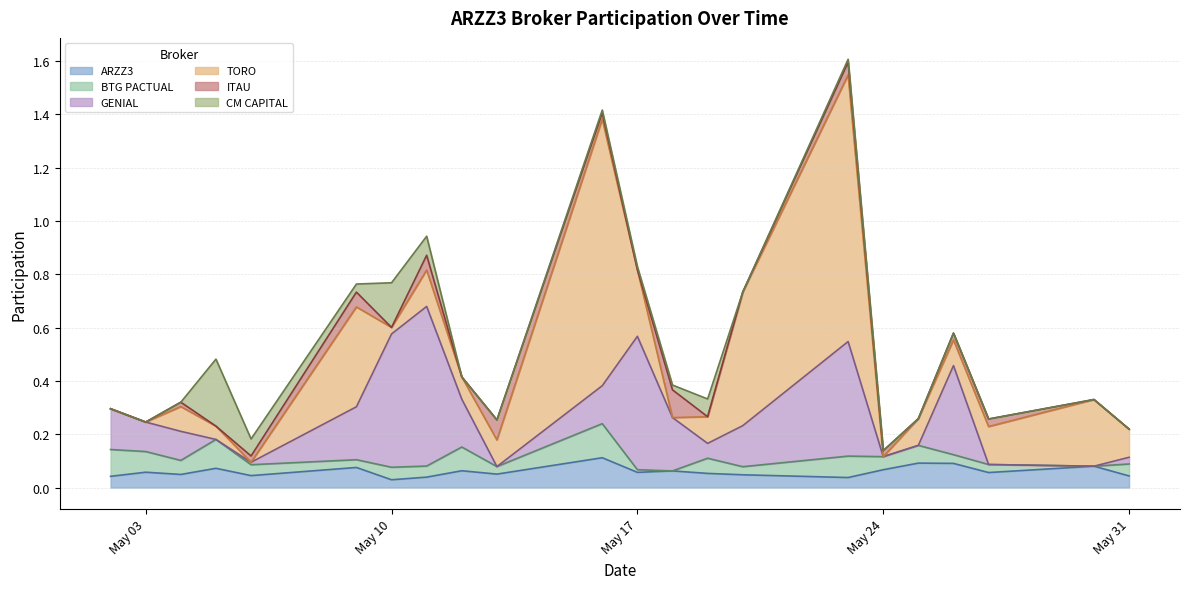

Reading left to right, extract all data points from this chart.

ARZZ3: 0.0	0.1	0.0	0.1	0.0	0.1	0.0	0.0	0.1	0.1	0.1	0.1	0.1	0.1	0.0	0.0	0.1	0.1	0.1	0.1	0.1	0.0
BTG PACTUAL: 0.1	0.1	0.1	0.1	0.0	0.0	0.0	0.0	0.1	0.0	0.1	0.0	0.0	0.1	0.0	0.1	0.0	0.1	0.0	0.0	0.0	0.0
GENIAL: 0.2	0.1	0.1	0.0	0.0	0.2	0.5	0.6	0.2	0.0	0.1	0.5	0.2	0.1	0.2	0.4	0.0	0.0	0.3	0.0	0.0	0.0
TORO: 0.0	0.0	0.1	0.0	0.0	0.4	0.0	0.1	0.1	0.1	1.0	0.3	0.0	0.1	0.5	1.0	0.0	0.1	0.1	0.1	0.3	0.1
ITAU: 0.0	0.0	0.0	0.0	0.0	0.1	0.0	0.1	0.0	0.1	0.0	0.0	0.1	0.0	0.0	0.0	0.0	0.0	0.0	0.0	0.0	0.0
CM CAPITAL: 0.0	0.0	0.0	0.3	0.1	0.0	0.2	0.1	0.0	0.0	0.0	0.0	0.0	0.1	0.0	0.0	0.0	0.0	0.0	0.0	0.0	0.0